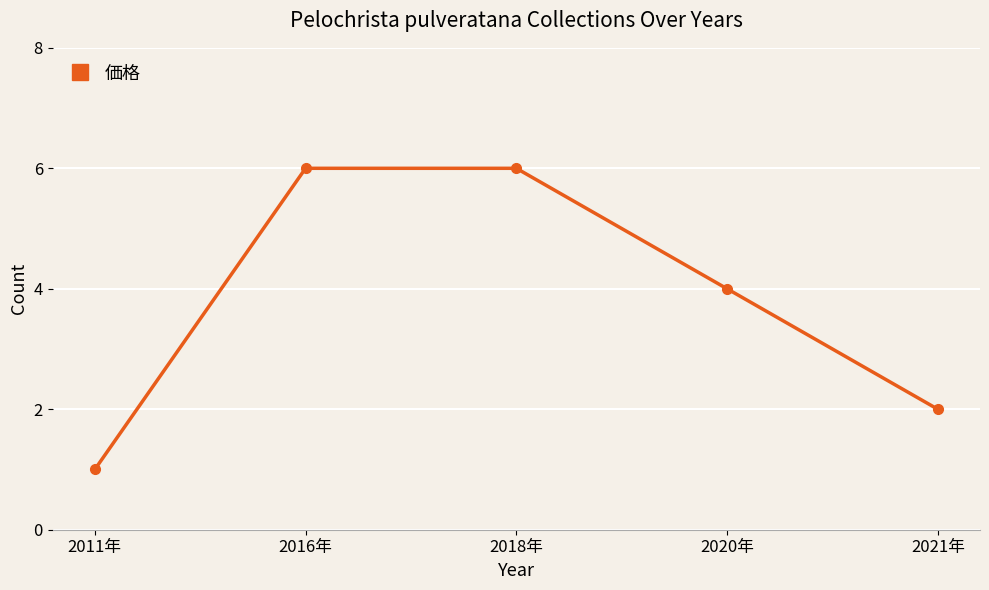

What is the label of the 2nd point from the left?

2016年